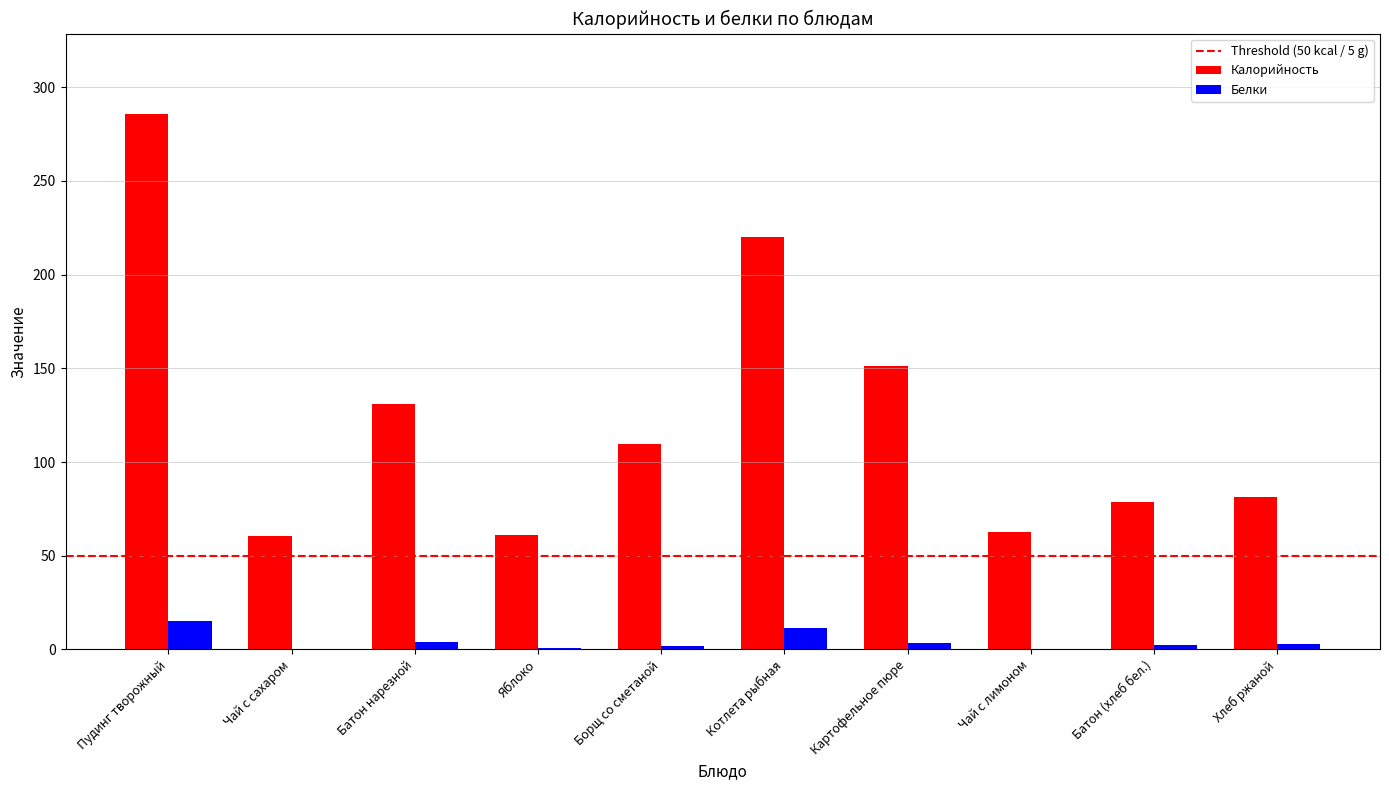

True or false: Калорийность has a value of 61.1 at Яблоко.

True